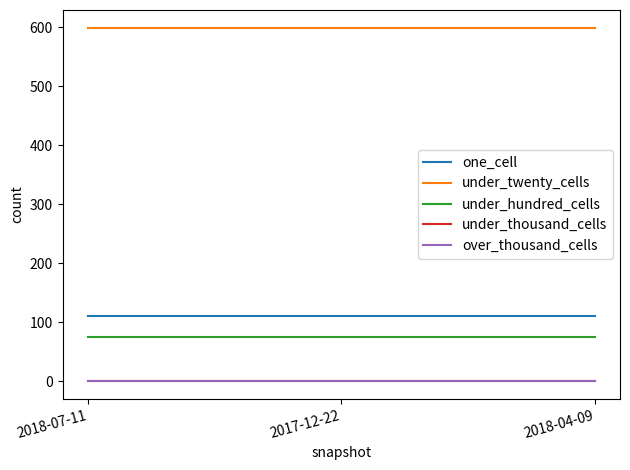

What is the approximate value of under_hundred_cells at 2017-12-22?

74